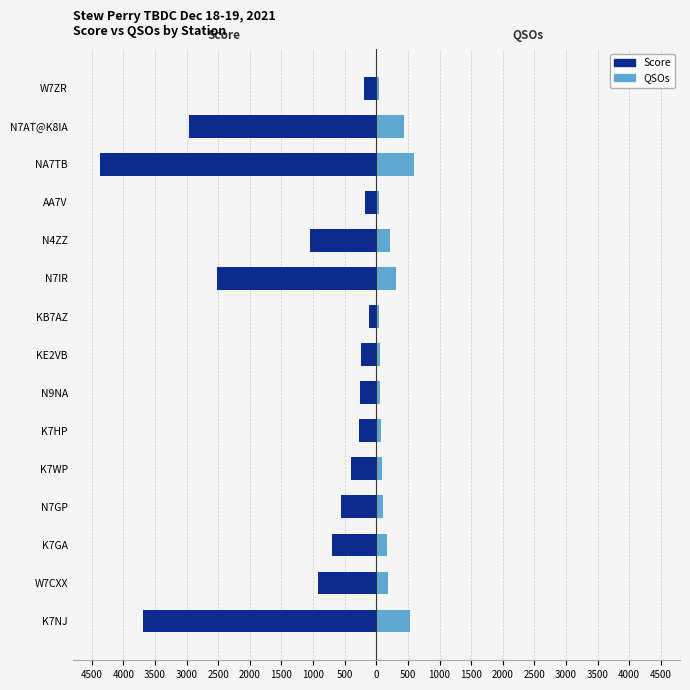

Are the bars horizontal?

Yes